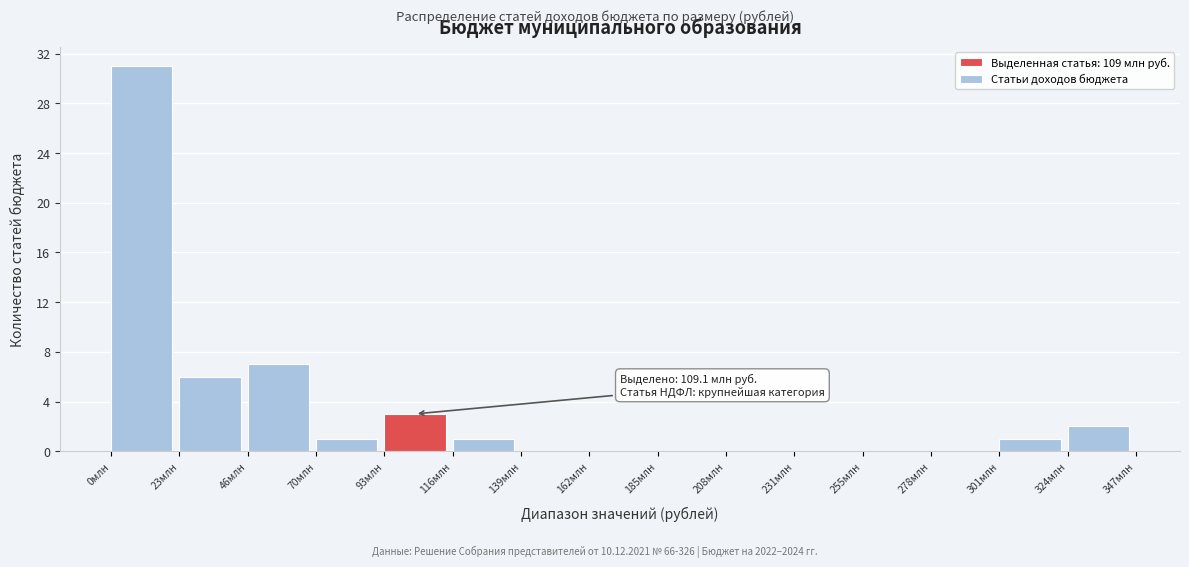

Over which range of the x-axis is the bar tallest?

0 to 25